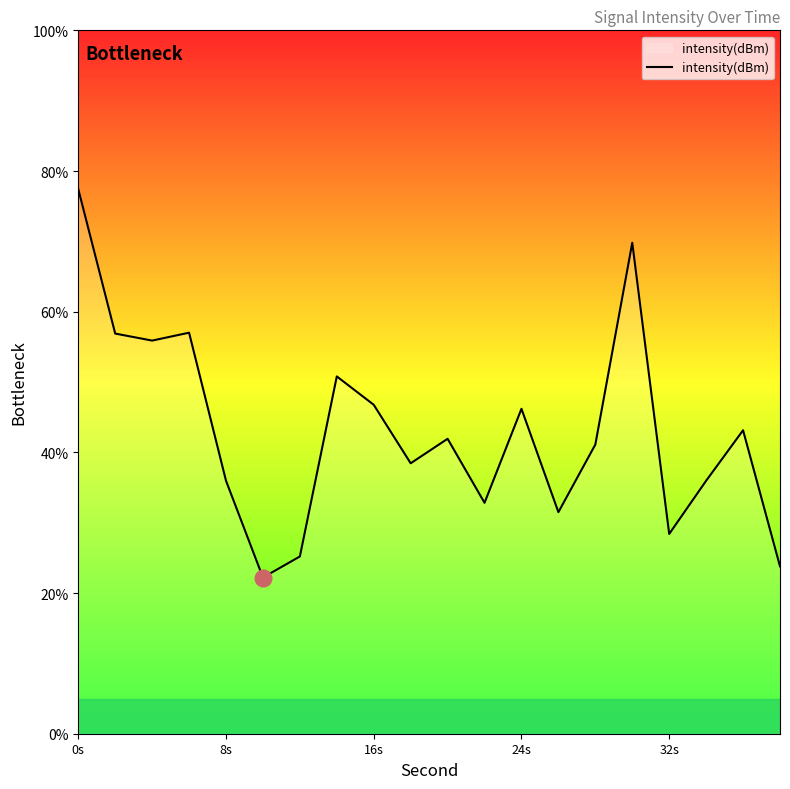

What is the greatest value displayed?

77.4